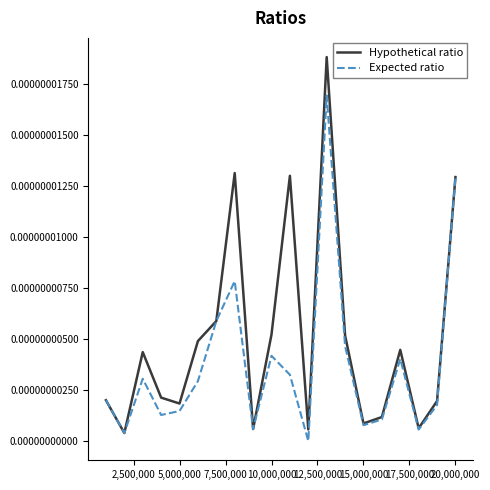

List the series in order of their overall mean, highest first.

Hypothetical ratio, Expected ratio